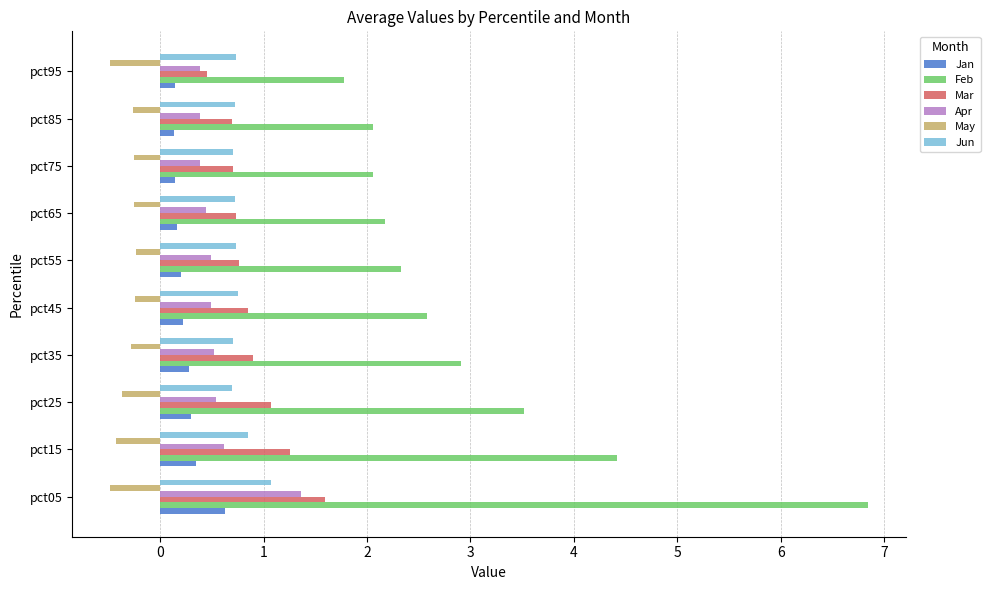

Which series has the largest range (max minus min)?

Feb